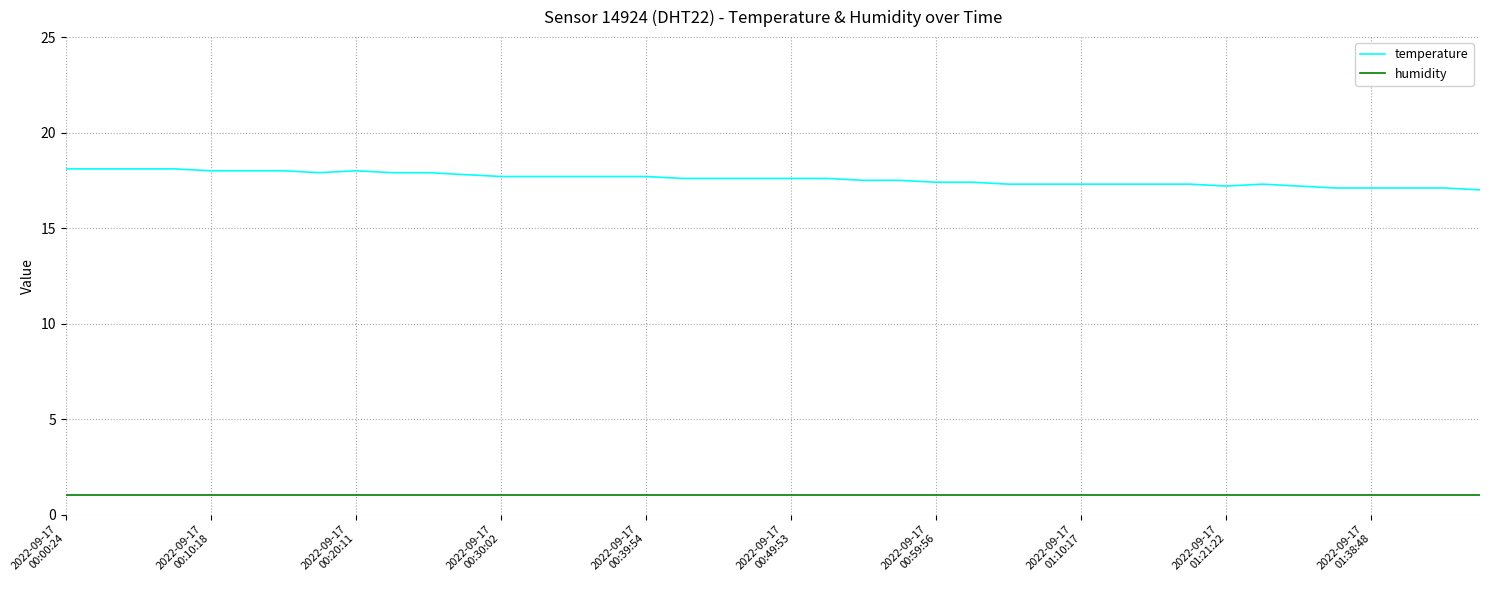

How many series are shown in this chart?

2